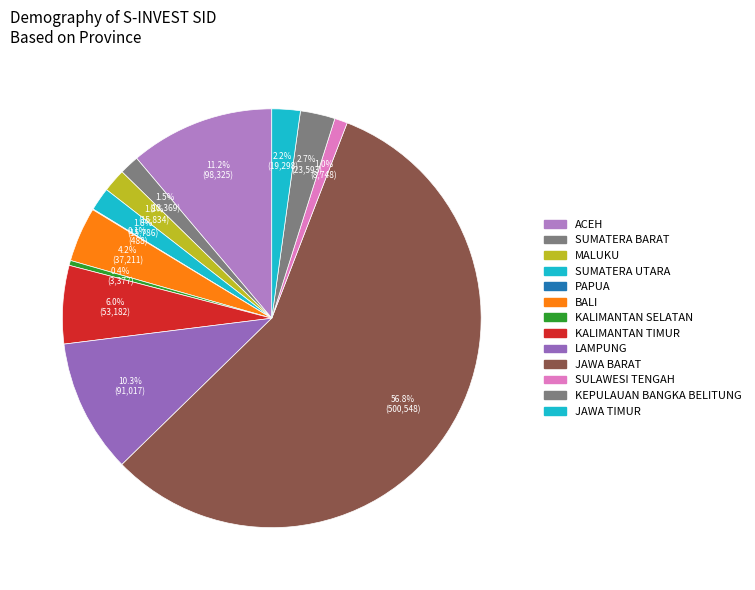

To the nearest percent, what portion does KEPULAUAN BANGKA BELITUNG represent?

3%